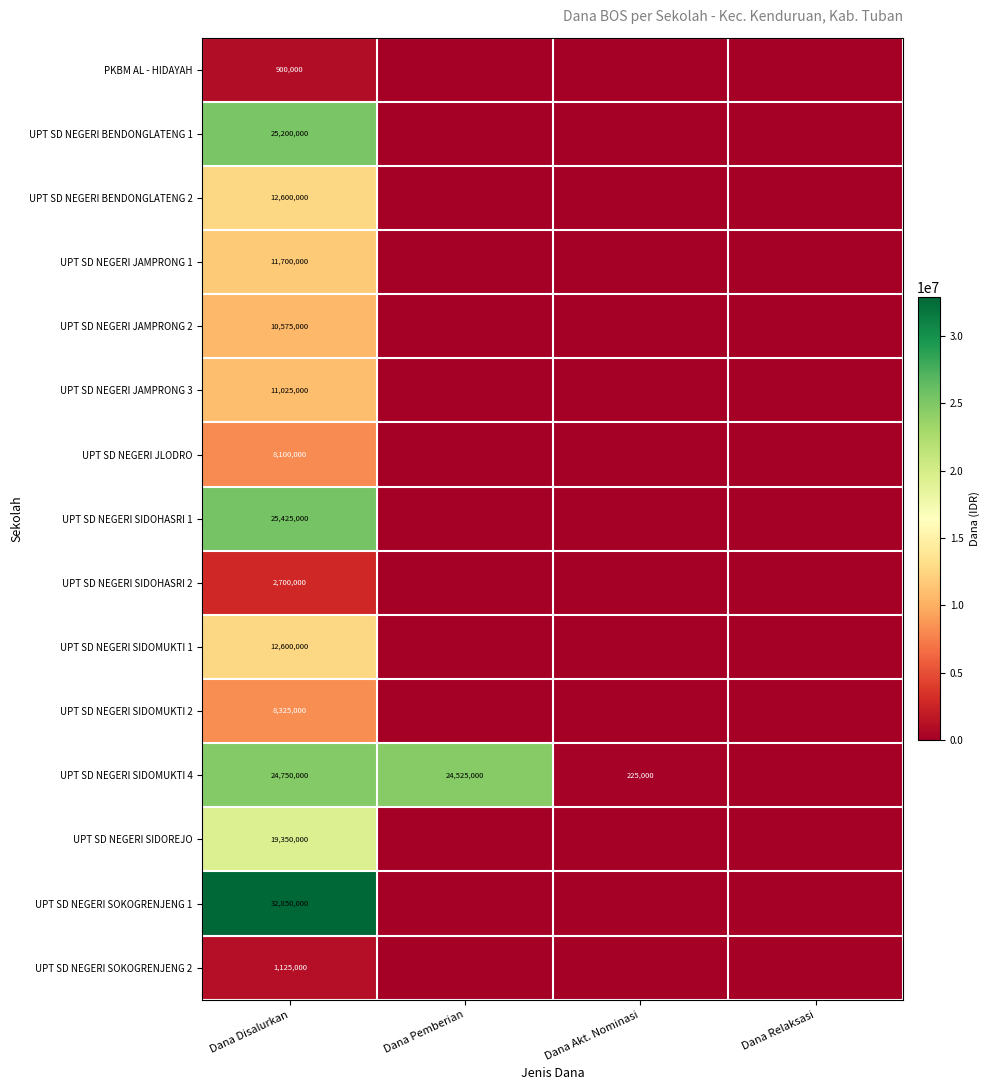

Is it true that UPT SD NEGERI SIDOHASRI 2 equals 4269649 at Dana Disalurkan?

False